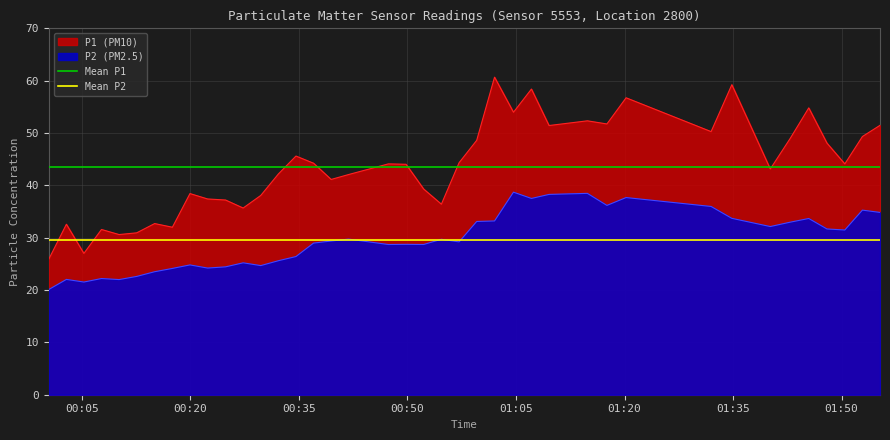

True or false: P2 (PM2.5) and P1 (PM10) intersect in this chart.

False